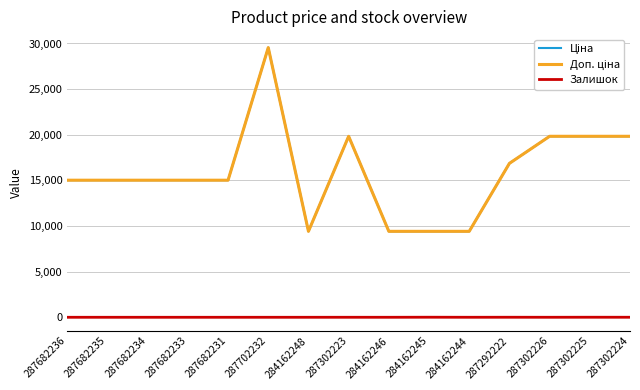

Reading left to right, extract all data points from this chart.

Ціна: 287682236=15019.2	287682235=15019.2	287682234=15019.2	287682233=15019.2	287682231=15019.2	287702232=29548.9	284162248=9416.9	287302223=19831.1	284162246=9416.9	284162245=9416.9	284162244=9416.9	287292222=16863.2	287302226=19831.1	287302225=19831.1	287302224=19831.1
Доп. ціна: 287682236=15019.2	287682235=15019.2	287682234=15019.2	287682233=15019.2	287682231=15019.2	287702232=29548.9	284162248=9416.9	287302223=19831.1	284162246=9416.9	284162245=9416.9	284162244=9416.9	287292222=16863.2	287302226=19831.1	287302225=19831.1	287302224=19831.1
Залишок: 287682236=0.0	287682235=0.0	287682234=0.0	287682233=0.0	287682231=0.0	287702232=0.0	284162248=0.0	287302223=1.0	284162246=0.0	284162245=7.0	284162244=1.0	287292222=4.0	287302226=1.0	287302225=5.0	287302224=3.0